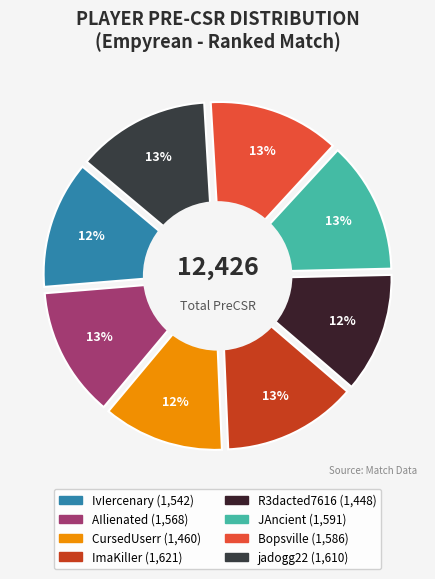

Is it true that JAncient is 1% of the pie?

False